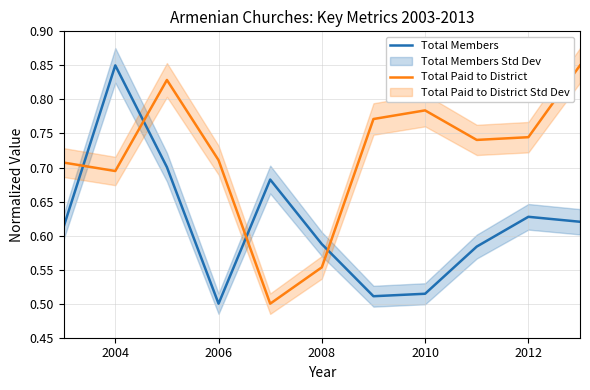

The value of Total Paid to District at 2008 is 0.3. True or false?

False